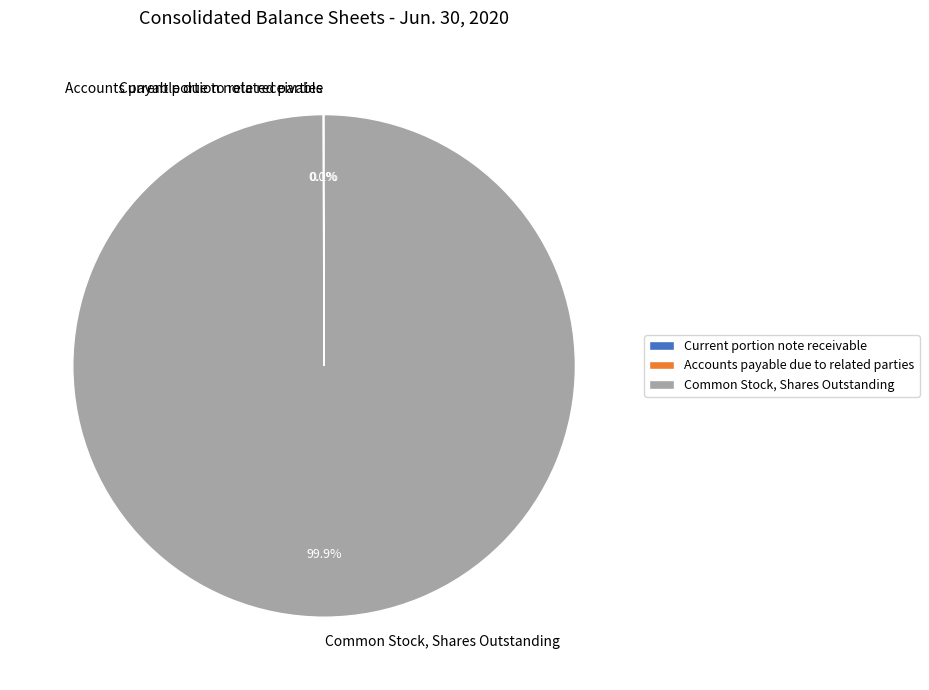

What is the largest slice in the pie chart?

Common Stock, Shares Outstanding